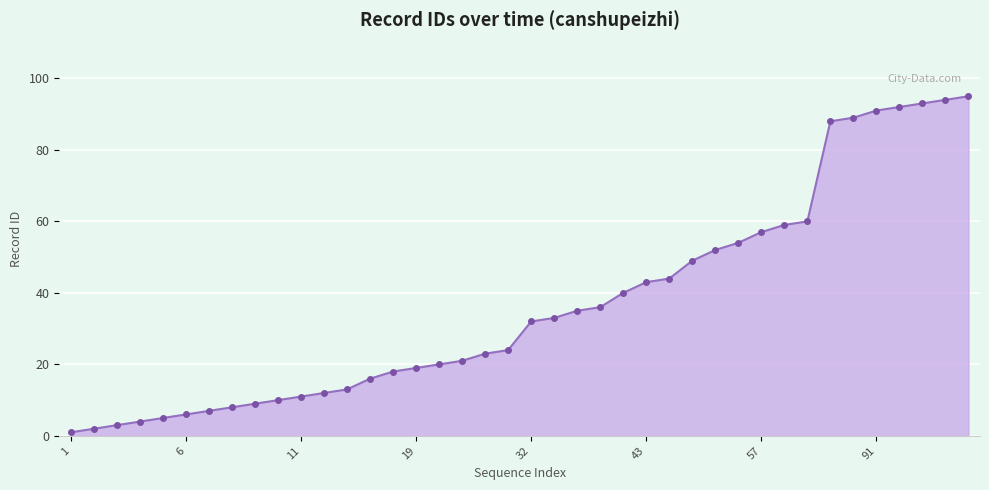

What is the difference between the second highest and minimum values?

93